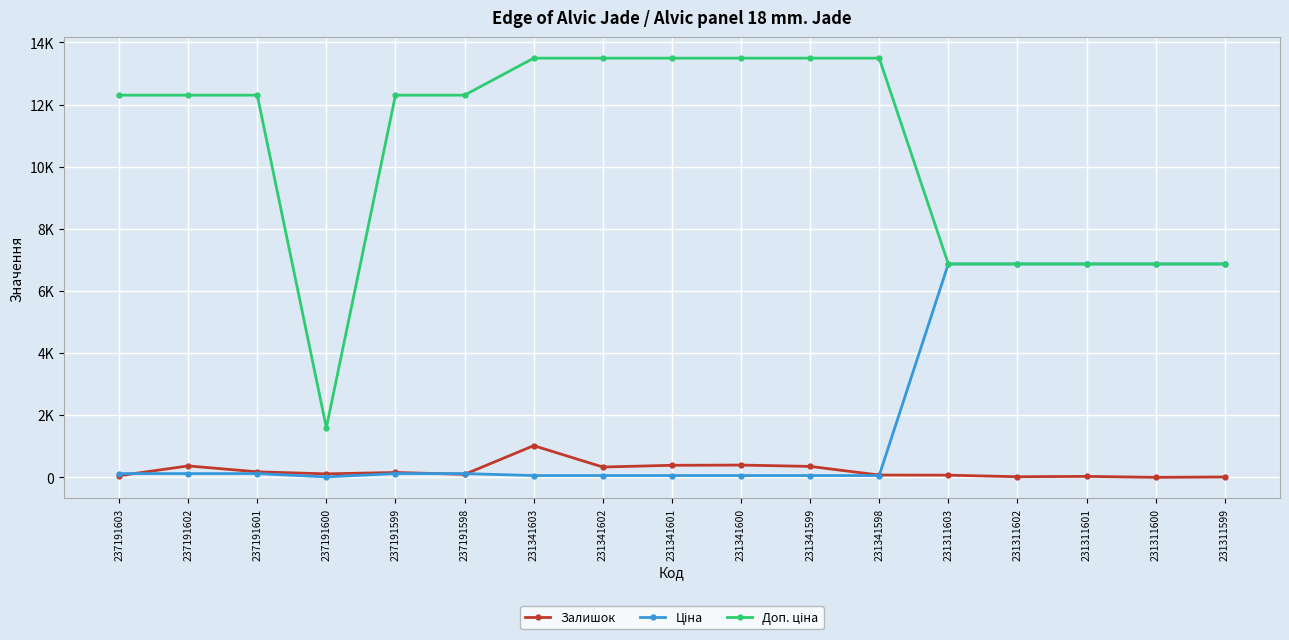

Read the Залишок value at 231341600.

397.0